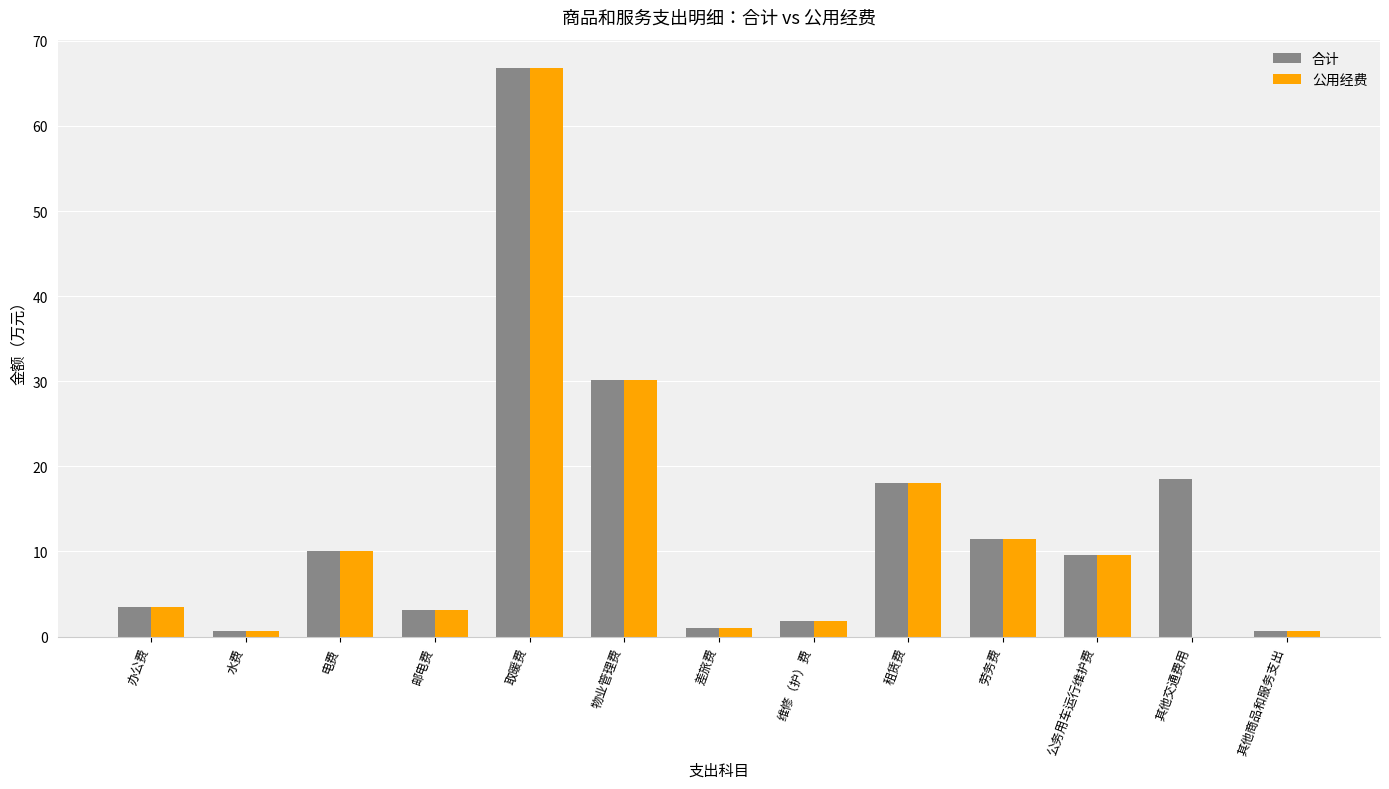

The 合计 series shows 11.5 at 劳务费. True or false?

True